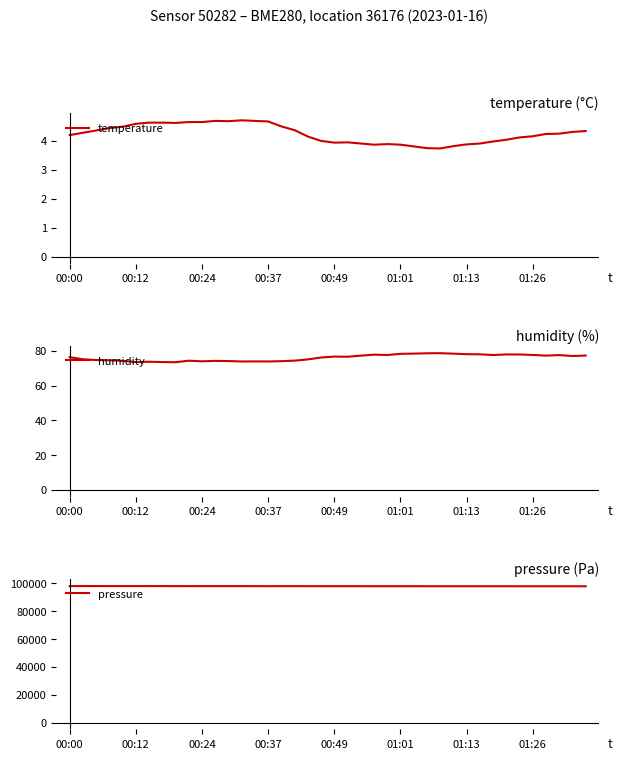

Reading left to right, transcribe all the data shown in this chart.

temperature: 4.2	4.3	4.4	4.4	4.5	4.6	4.6	4.6	4.6	4.7	4.7	4.7	4.7	4.7	4.7	4.7	4.5	4.4	4.2	4.0	3.9	4.0	3.9	3.9	3.9	3.9	3.8	3.8	3.7	3.8	3.9	3.9	4.0	4.0	4.1	4.2	4.2	4.2	4.3	4.3
humidity: 76.3	75.1	74.7	74.5	74.2	73.5	73.7	73.5	73.4	74.3	73.9	74.2	74.1	73.8	73.9	73.8	74.0	74.3	75.0	76.1	76.6	76.5	77.2	77.8	77.5	78.2	78.4	78.5	78.6	78.3	78.0	77.9	77.5	77.9	77.8	77.6	77.2	77.5	77.0	77.2
pressure: 97961.6	97960.4	97960.9	97948.3	97946.3	97946.7	97935.2	97938.6	97925.6	97930.7	97923.7	97927.0	97928.8	97916.4	97901.6	97889.5	97894.7	97897.1	97886.7	97877.8	97871.1	97872.8	97868.6	97860.9	97859.1	97851.3	97854.2	97844.8	97840.5	97835.8	97839.9	97838.9	97842.9	97835.6	97822.2	97821.1	97812.9	97815.4	97816.0	97808.1